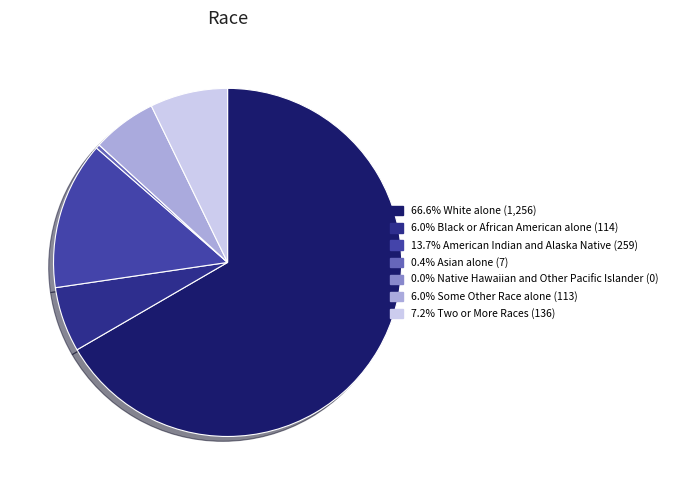

Does any single category account for the majority?

Yes